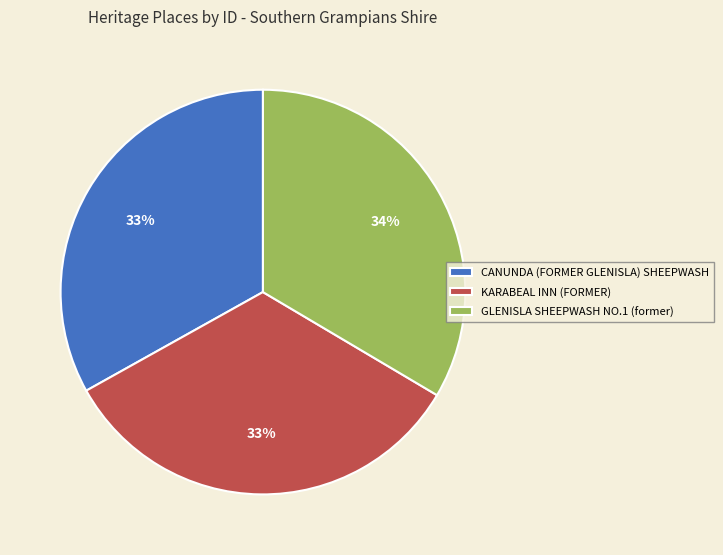

Is the sum of GLENISLA SHEEPWASH NO.1 (former) and CANUNDA (FORMER GLENISLA) SHEEPWASH greater than half?

Yes